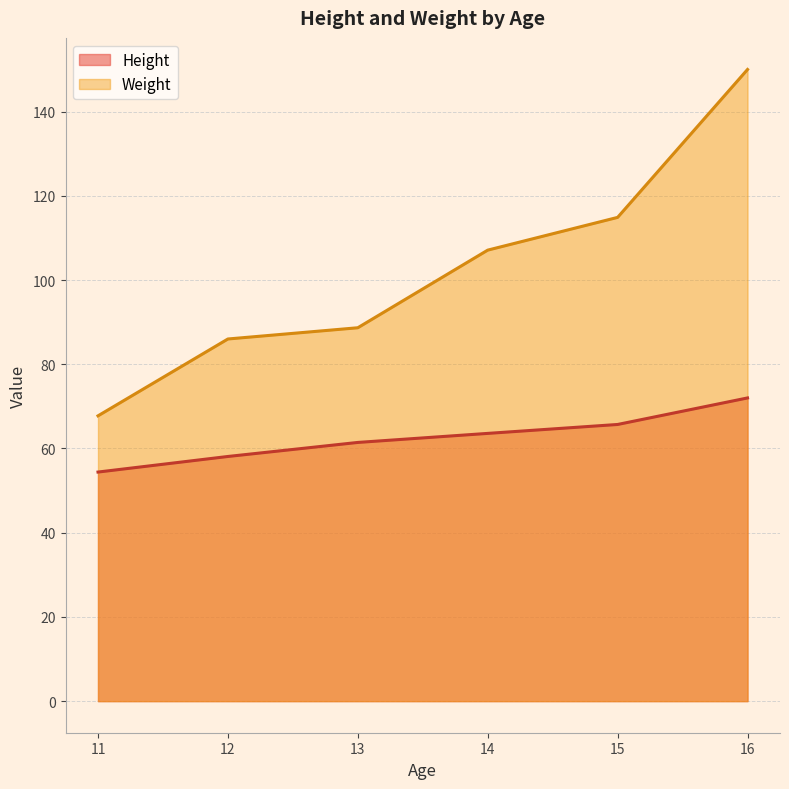

What are all the series names shown in the legend?

Height, Weight